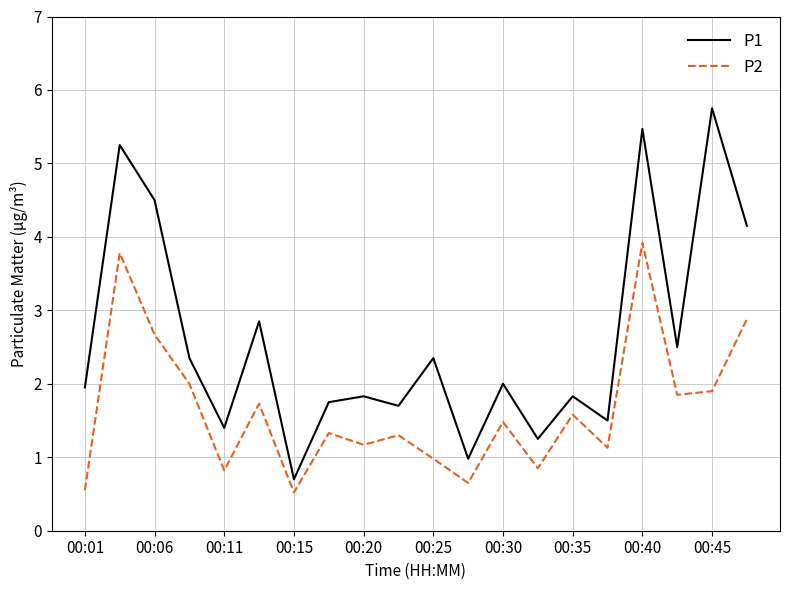

What is the minimum value shown in the chart?

0.5